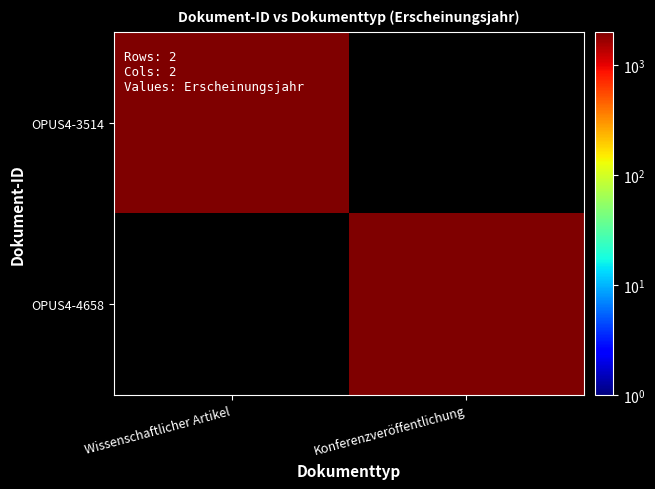

What is the greatest value displayed?

1991